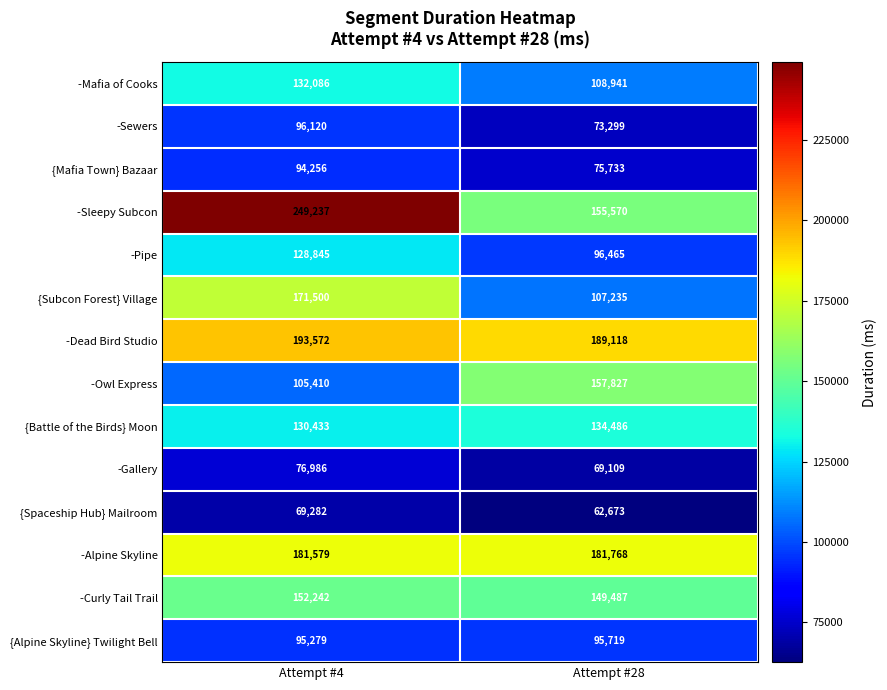

At which label does -Mafia of Cooks reach its peak?

Attempt #4